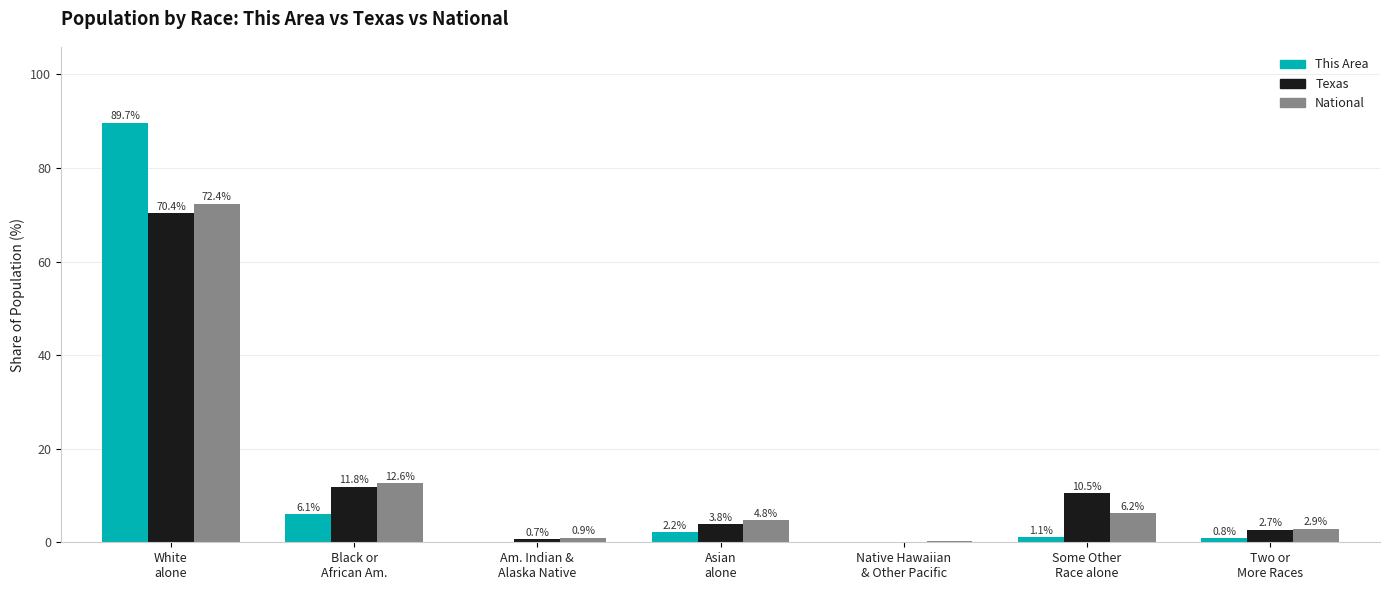

At which label is Texas closest to 35?

Black or
African Am.